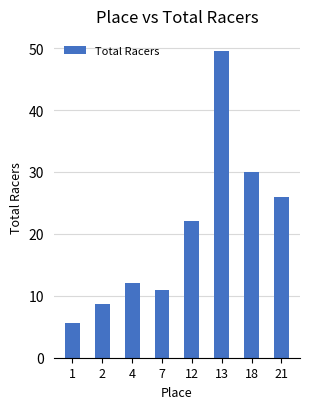

What is the value of the 5th bar from the left?

22.0